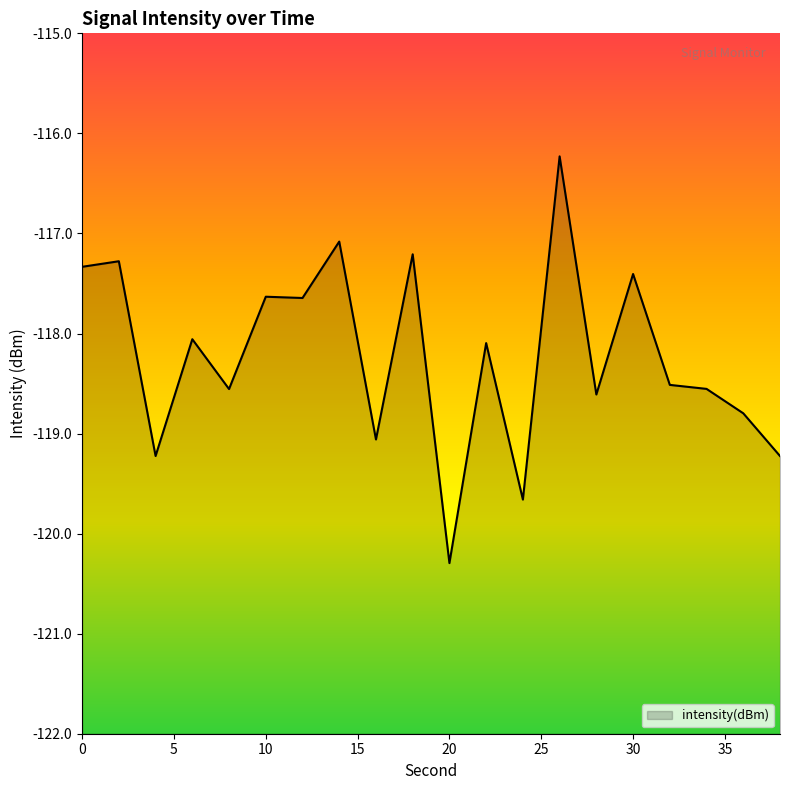

Rank the categories by value from lowest to highest.

20, 24, 38, 4, 16, 36, 28, 8, 34, 32, 22, 6, 12, 10, 30, 0, 2, 18, 14, 26